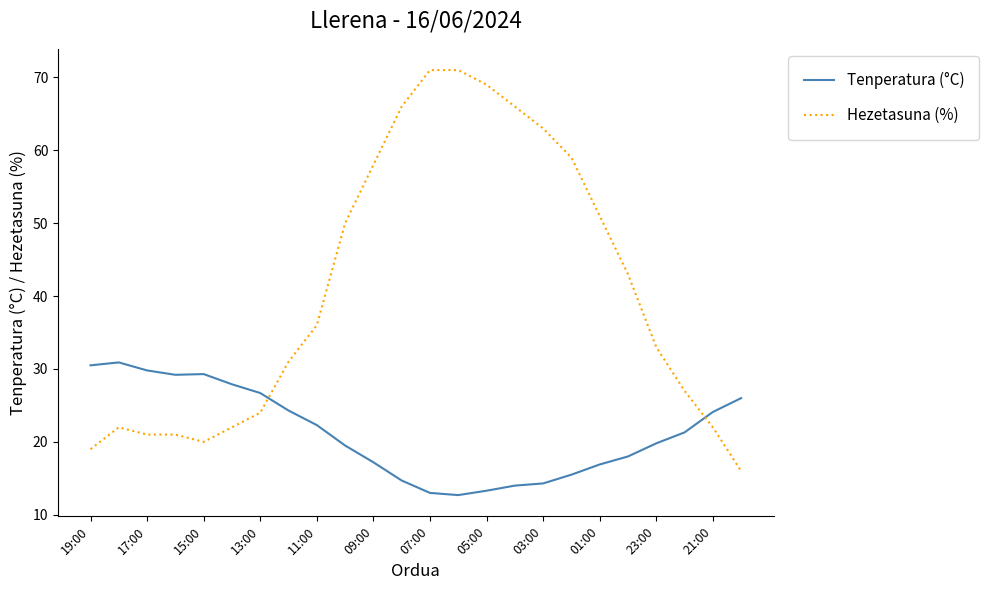

What is the difference between the maximum and minimum values in the Hezetasuna (%) series?

55.0